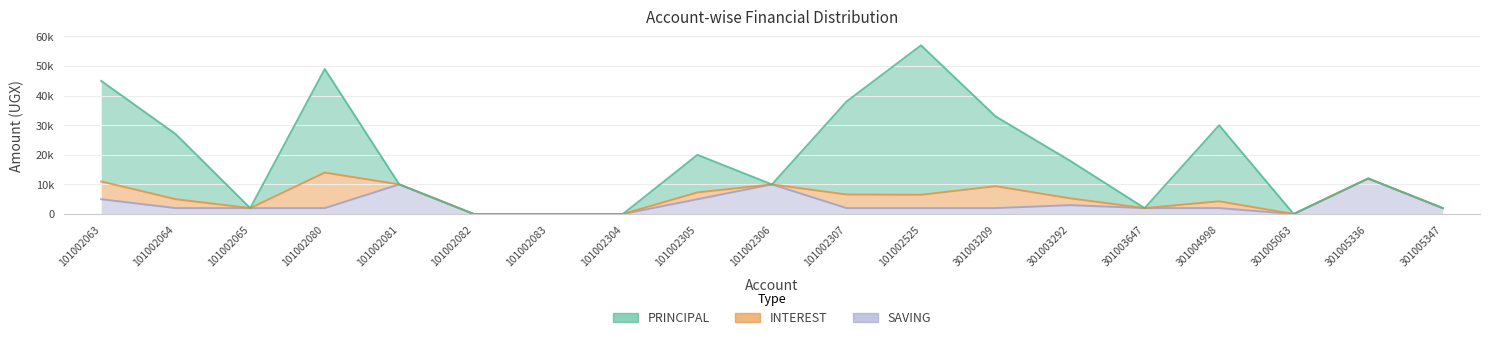

Does the chart display data point markers on the line(s)?

No